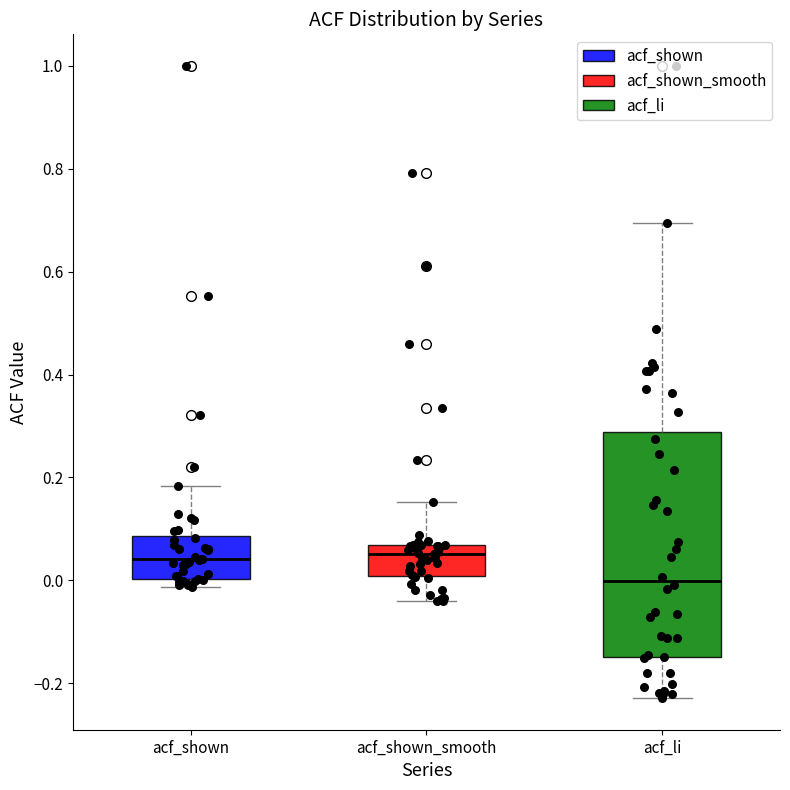

Reading left to right, transcribe this box plot: for each box, give where its median line is, the range the box spans, and where its two whiskers end, as read against the y-axis. The values are not printed on the chart, so give them approximately, as read against the axis.

acf_shown: median 0.04, box 0.00 to 0.08, whiskers -0.02 to 0.18
acf_shown_smooth: median 0.06 (just below the box's upper edge), box 0.00 to 0.06, whiskers -0.04 to 0.16
acf_li: median 0.00, box -0.14 to 0.28, whiskers -0.22 to 0.70